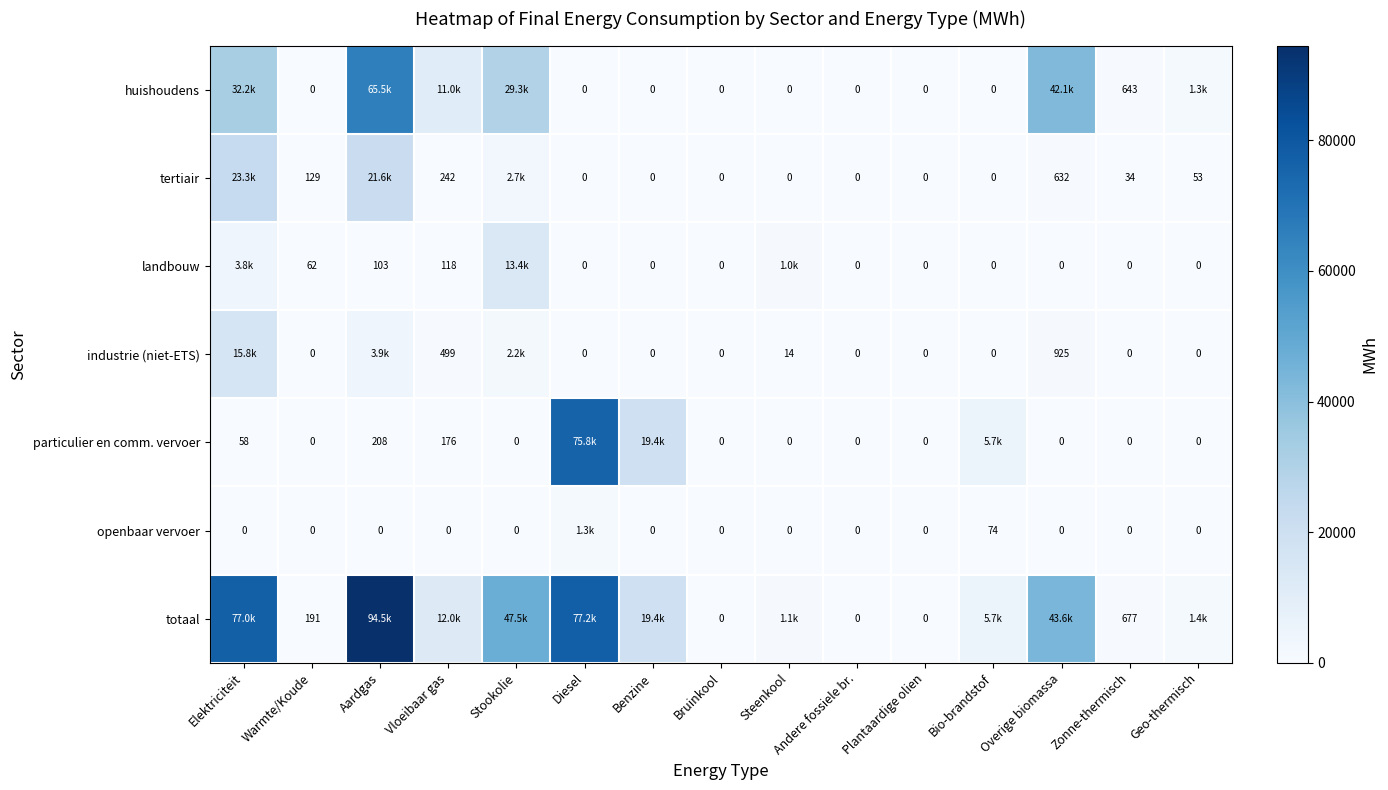

The value of totaal at Aardgas is 131272.1. True or false?

False